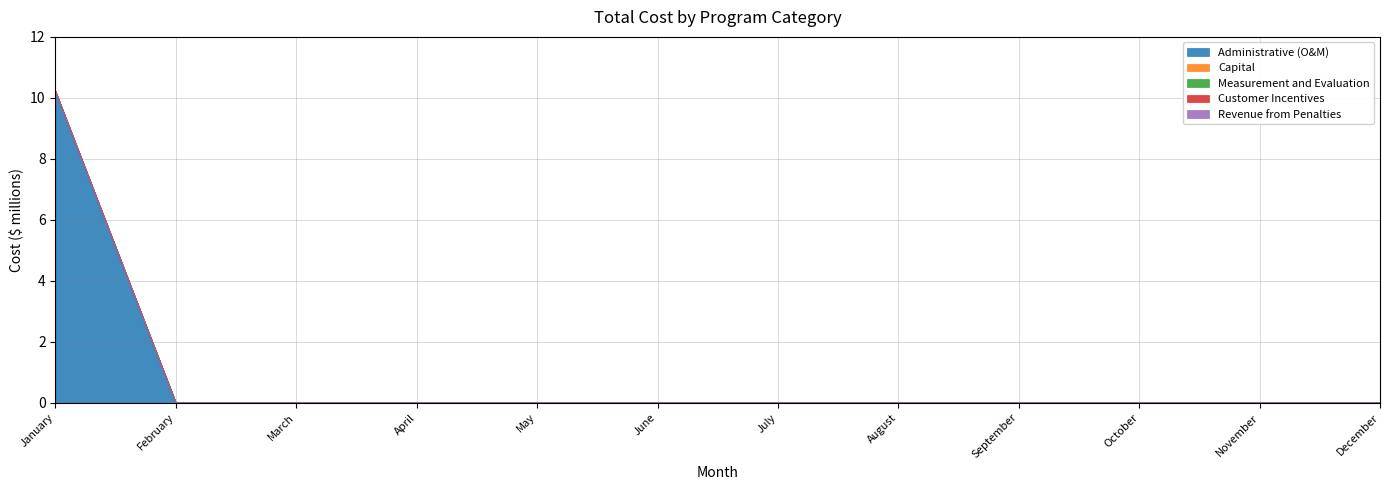

What are all the series names shown in the legend?

Administrative (O&M), Capital, Measurement and Evaluation, Customer Incentives, Revenue from Penalties